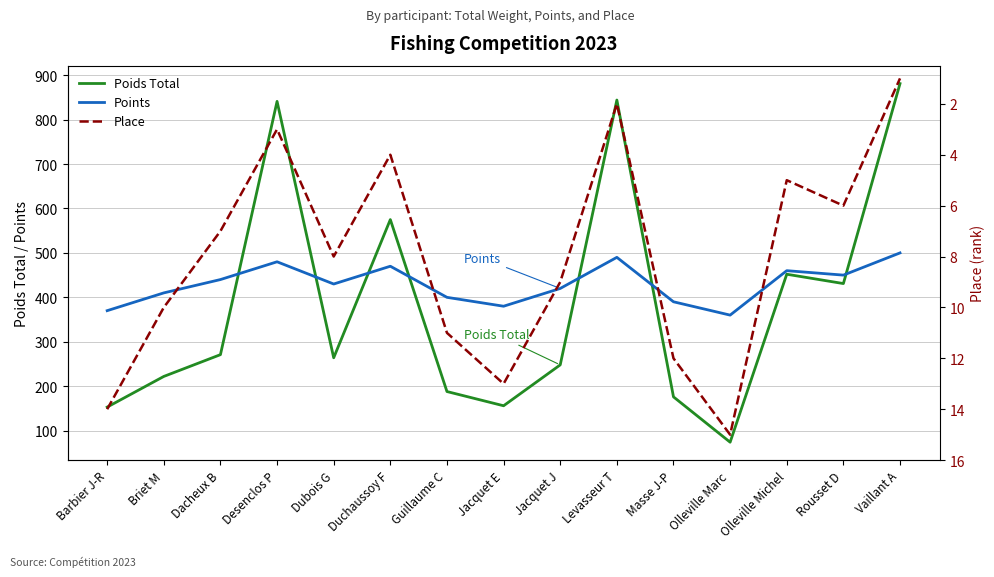

How many data points in Points are above 430?

7